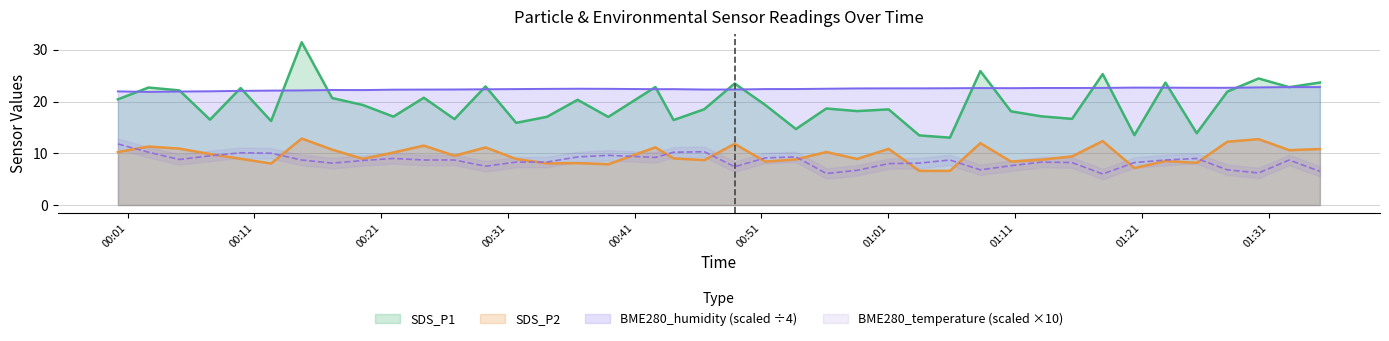

What is the difference between the SDS_P2 values at 2023/01/19 00:05:05 and 2023/01/19 01:27:45?

1.3